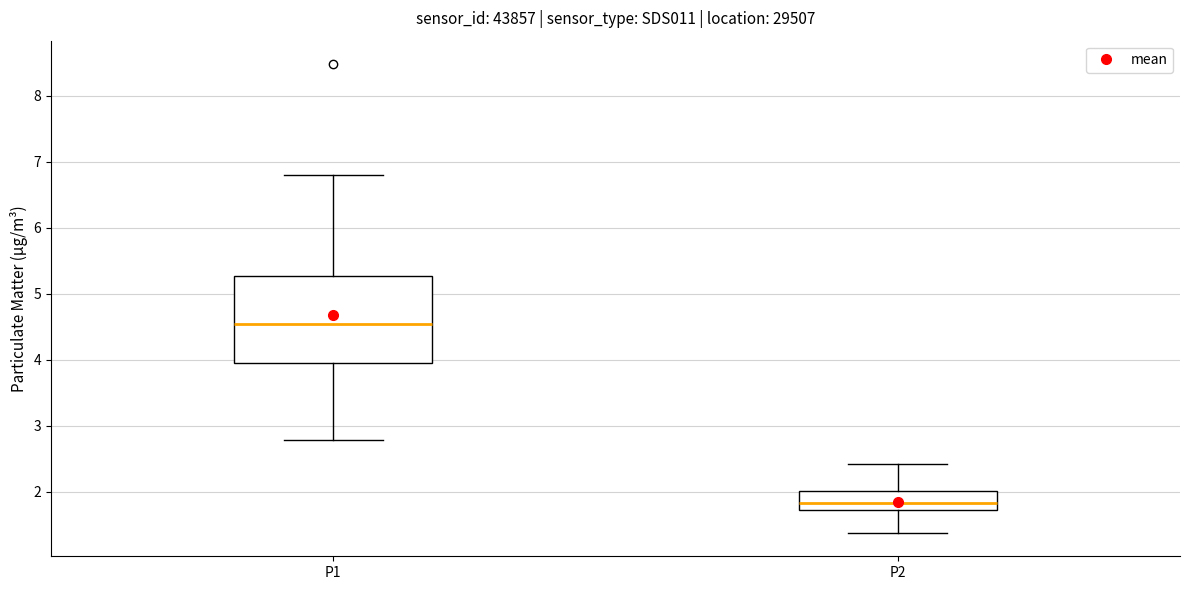

Where does the lower whisker of the box for P2 end on the y-axis? The values are not printed on the chart, so give them approximately, as read against the axis.

1.4